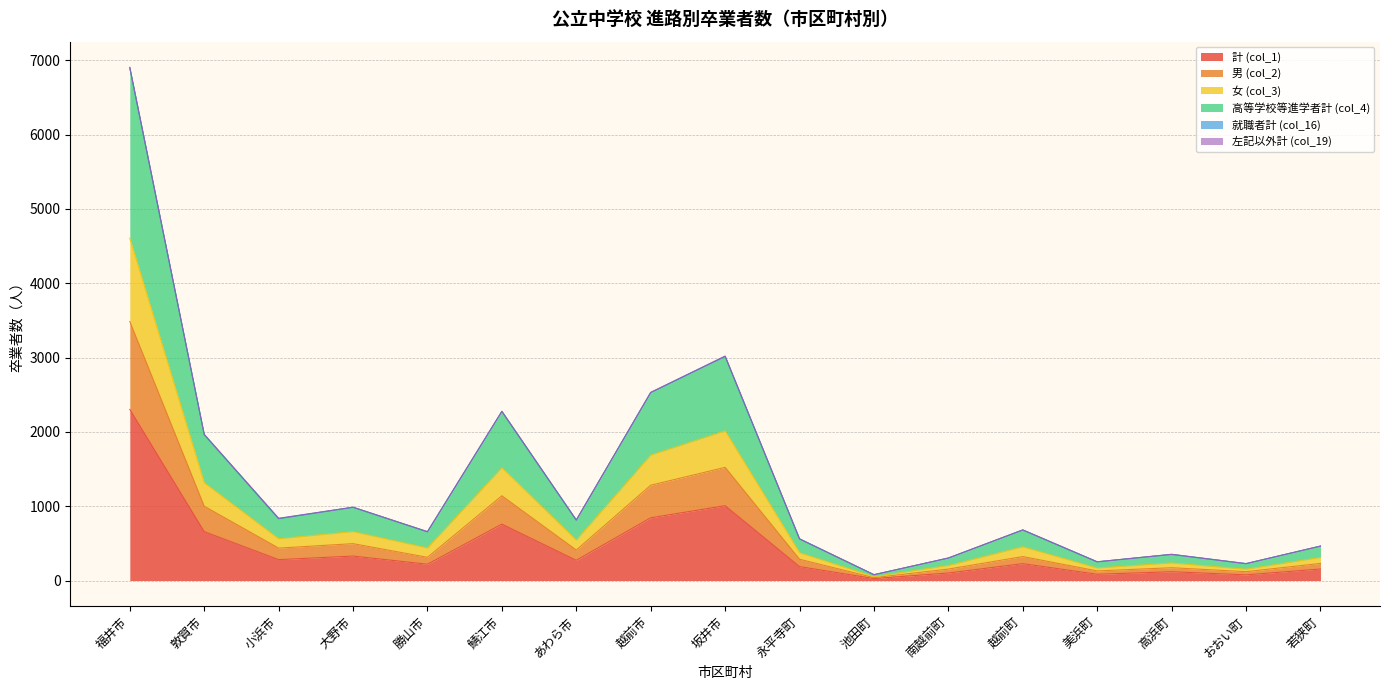

At which label does 女 (col_3) first exceed 680?

福井市